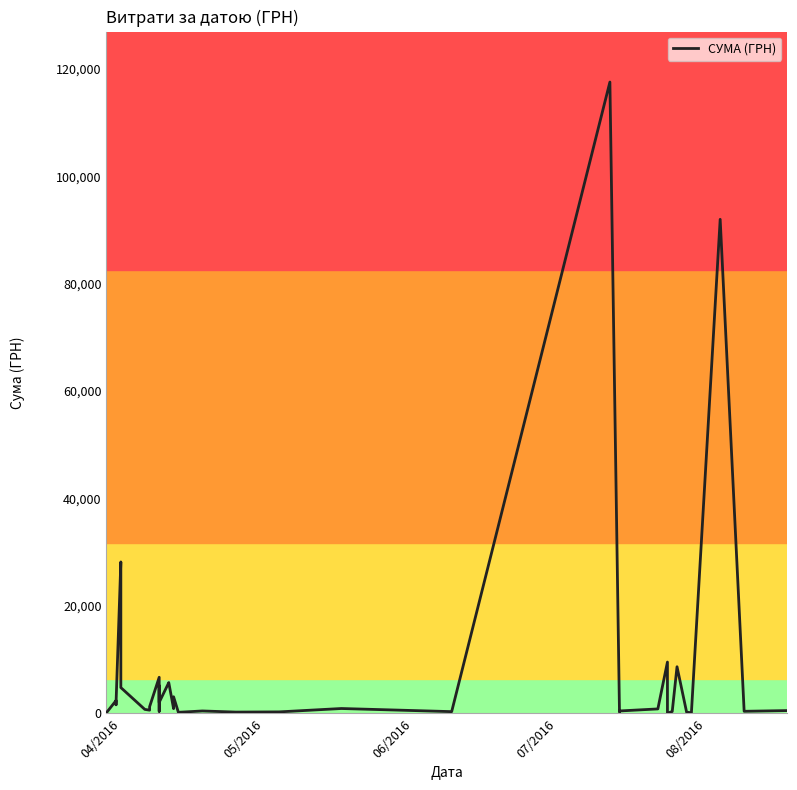

How many interior local peaks (higher than both neighbors) does the data have?

13